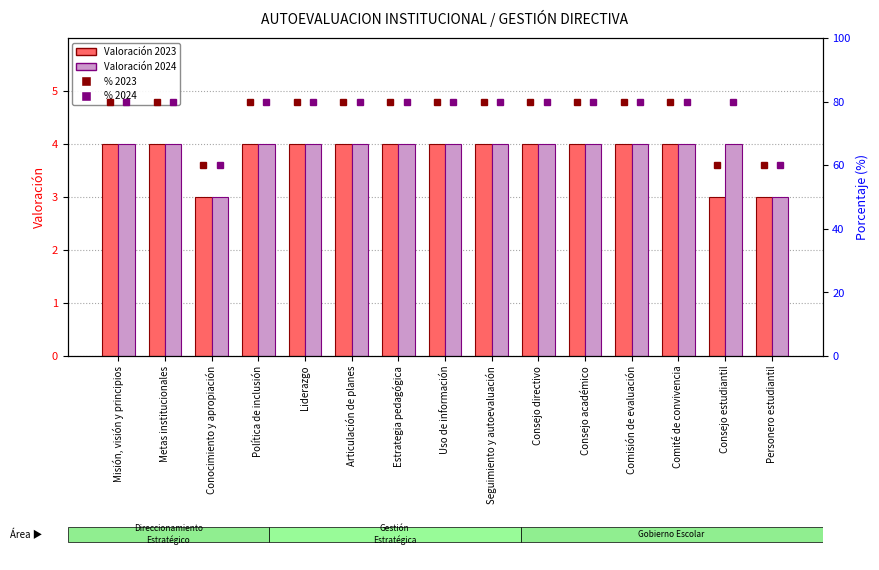

Are the bars horizontal?

No